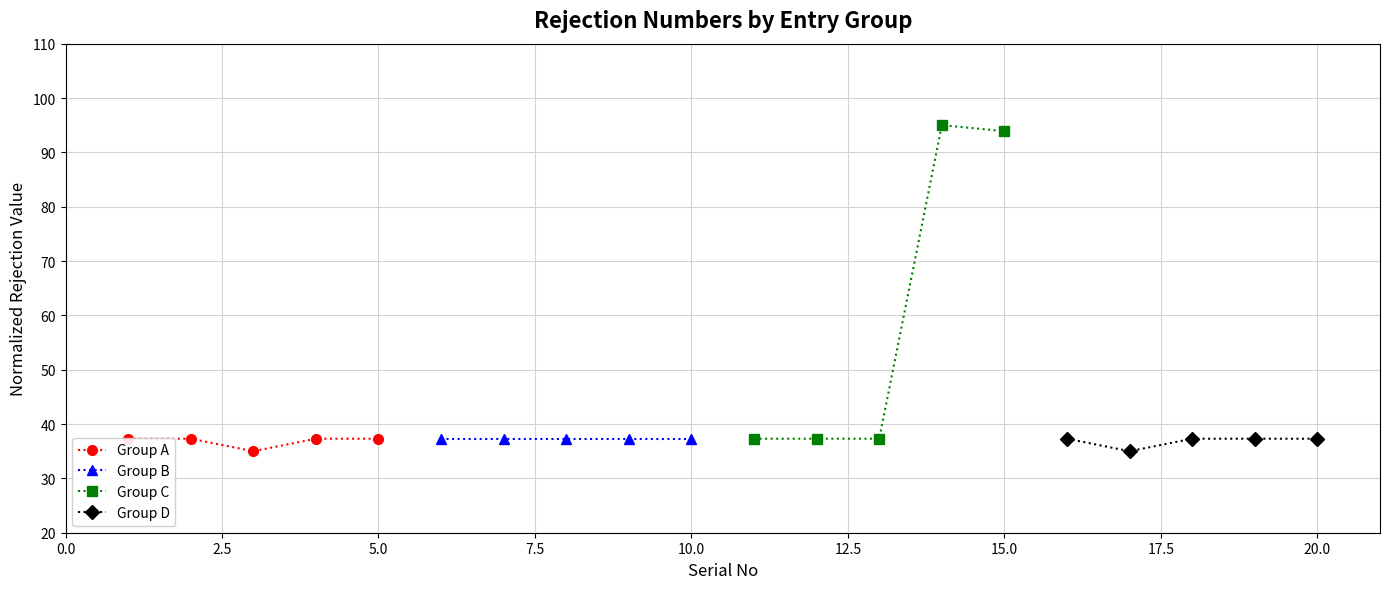

What is the value of the Group D point at the 2nd from the left?

35.0